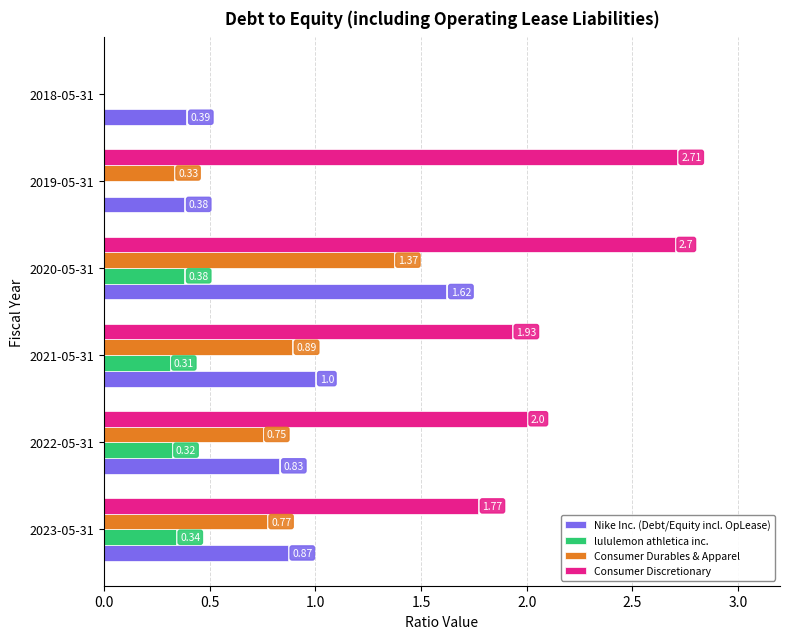

What is the sum of the Consumer Discretionary values at 2021-05-31 and 2020-05-31?

4.6